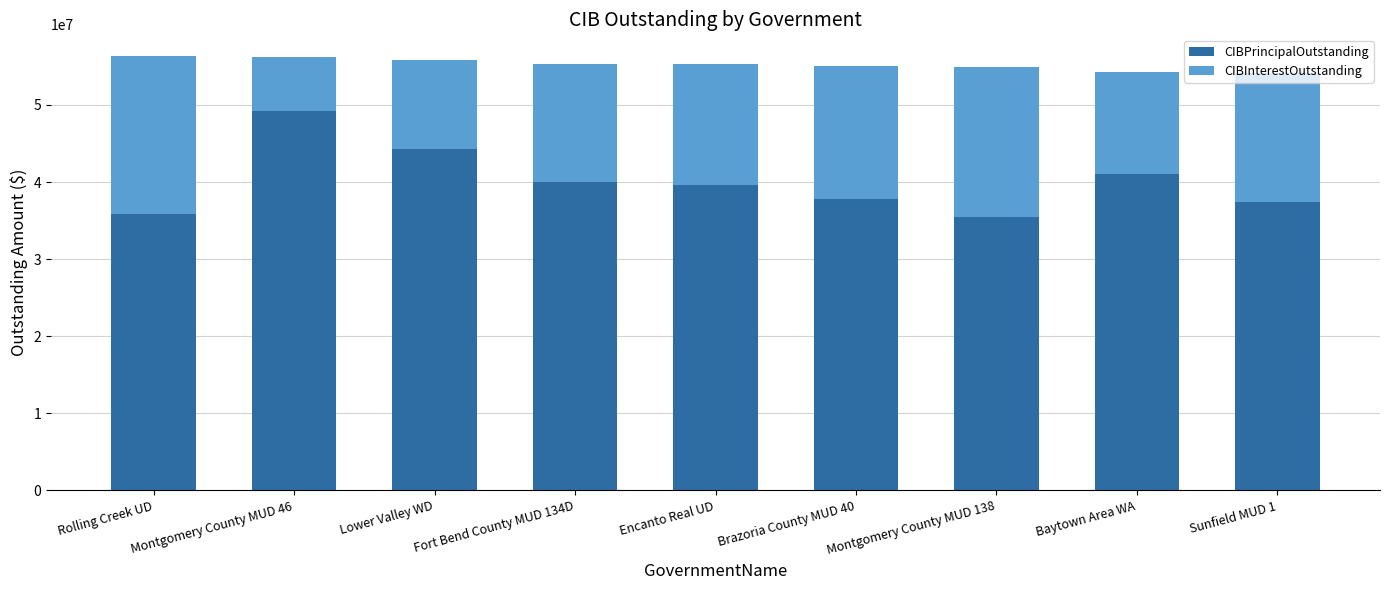

What is the difference between the maximum and minimum values in the CIBPrincipalOutstanding series?

13680000.0